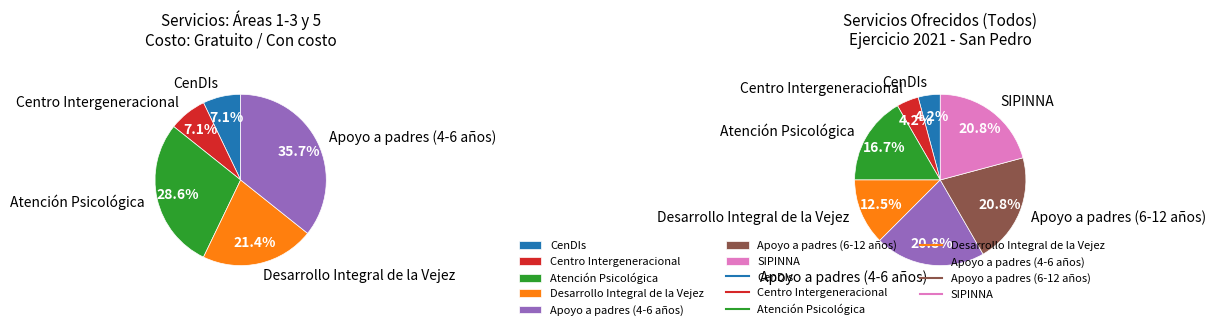

What is the ratio of the value at CenDIs to the value at Apoyo a padres (6-12 años)?

0.2